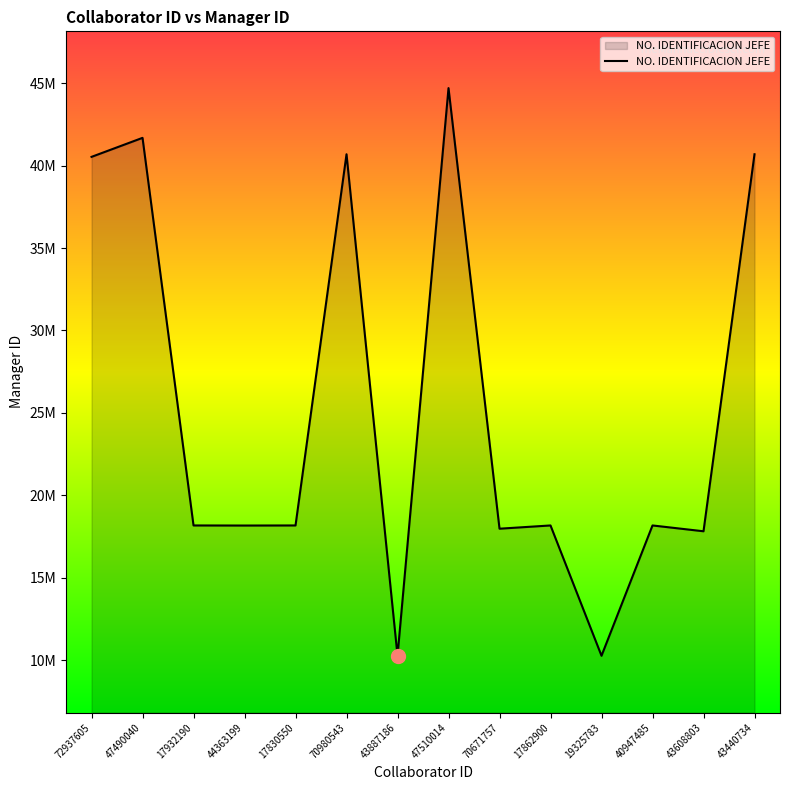

Does the chart have visible grid lines?

No